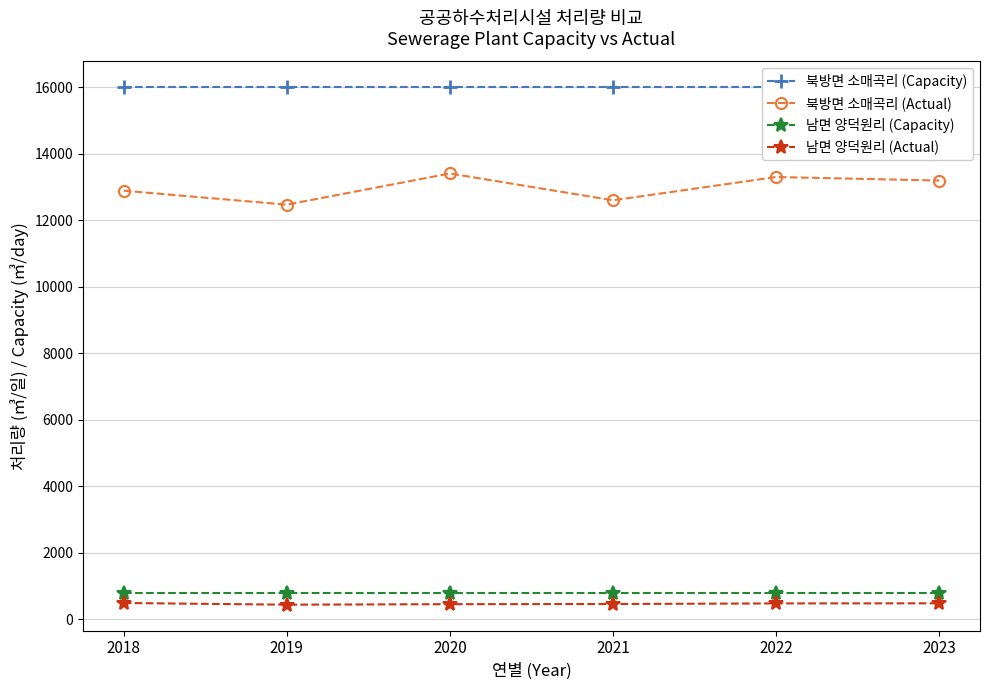

Is the value of 북방면 소매곡리 (Actual) at 2022 greater than the value of 남면 양덕원리 (Actual) at 2021?

Yes